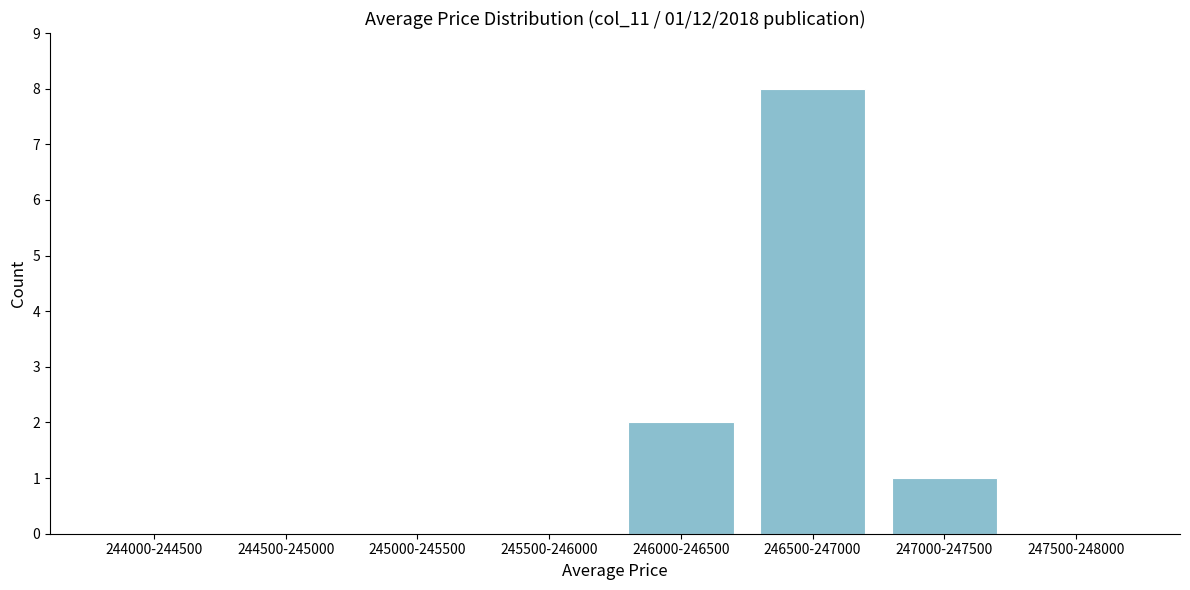

Reading left to right, extract all data points from this chart.

244000-244500=0	244500-245000=0	245000-245500=0	245500-246000=0	246000-246500=2	246500-247000=8	247000-247500=1	247500-248000=0